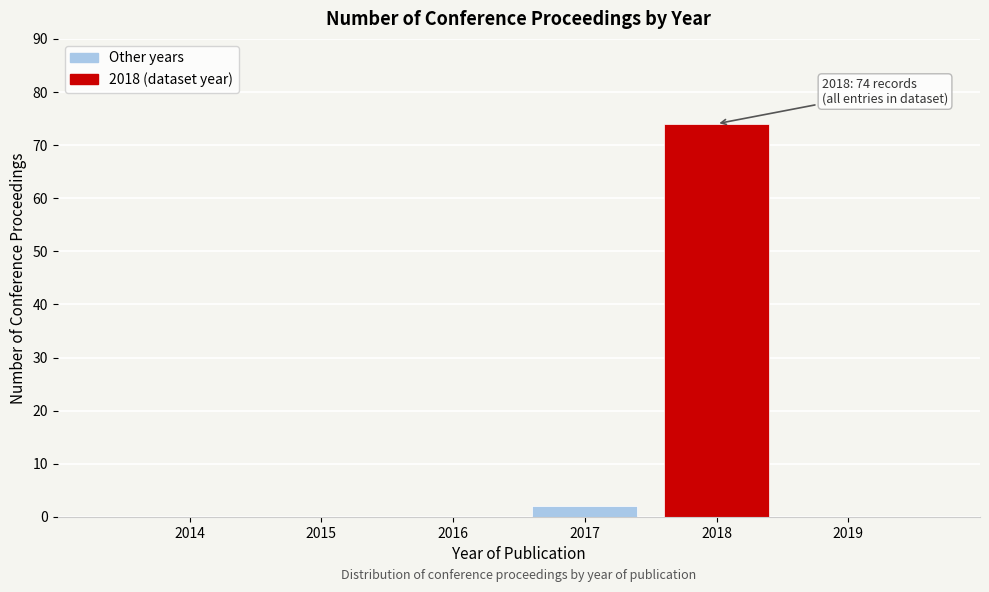

Reading left to right, transcribe all the data shown in this chart.

2014=0	2015=0	2016=0	2017=2	2018=74	2019=0